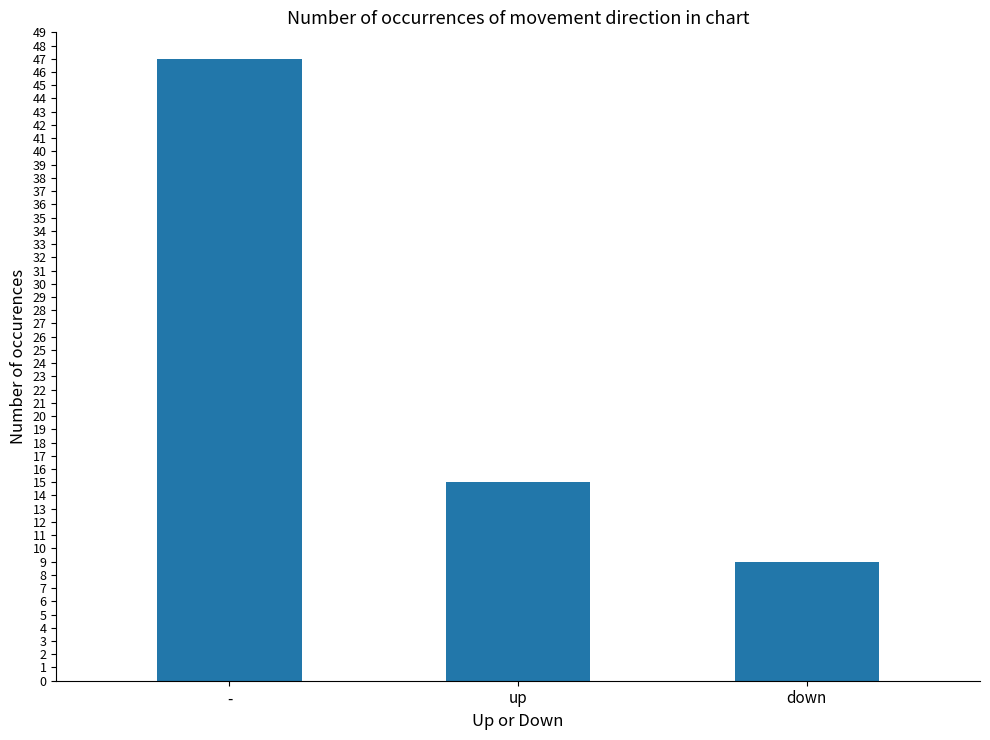

Reading right to left, what are all the values shown in this chart?

9	15	47